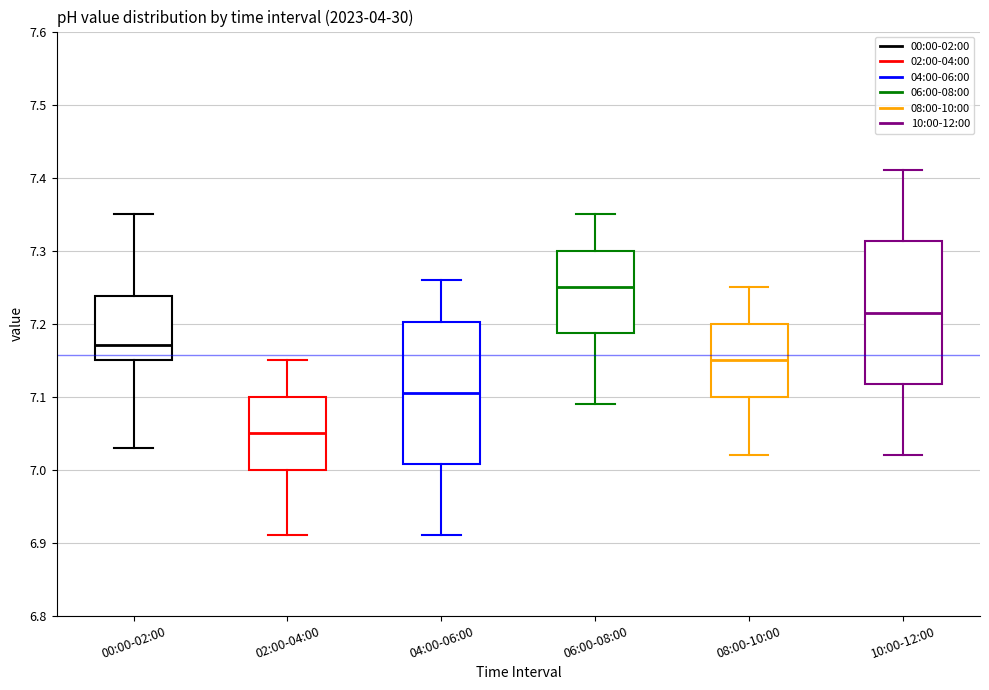

Reading left to right, transcribe this box plot: for each box, give where its median line is, the range the box spans, and where its two whiskers end, as read against the y-axis. The values are not printed on the chart, so give them approximately, as read against the axis.

00:00-02:00: median 7.17, box 7.15 to 7.24, whiskers 7.03 to 7.35
02:00-04:00: median 7.05, box 7.00 to 7.10, whiskers 6.91 to 7.15
04:00-06:00: median 7.11, box 7.01 to 7.20, whiskers 6.91 to 7.26
06:00-08:00: median 7.25, box 7.19 to 7.30, whiskers 7.09 to 7.35
08:00-10:00: median 7.15, box 7.10 to 7.20, whiskers 7.02 to 7.25
10:00-12:00: median 7.22, box 7.12 to 7.31, whiskers 7.02 to 7.41